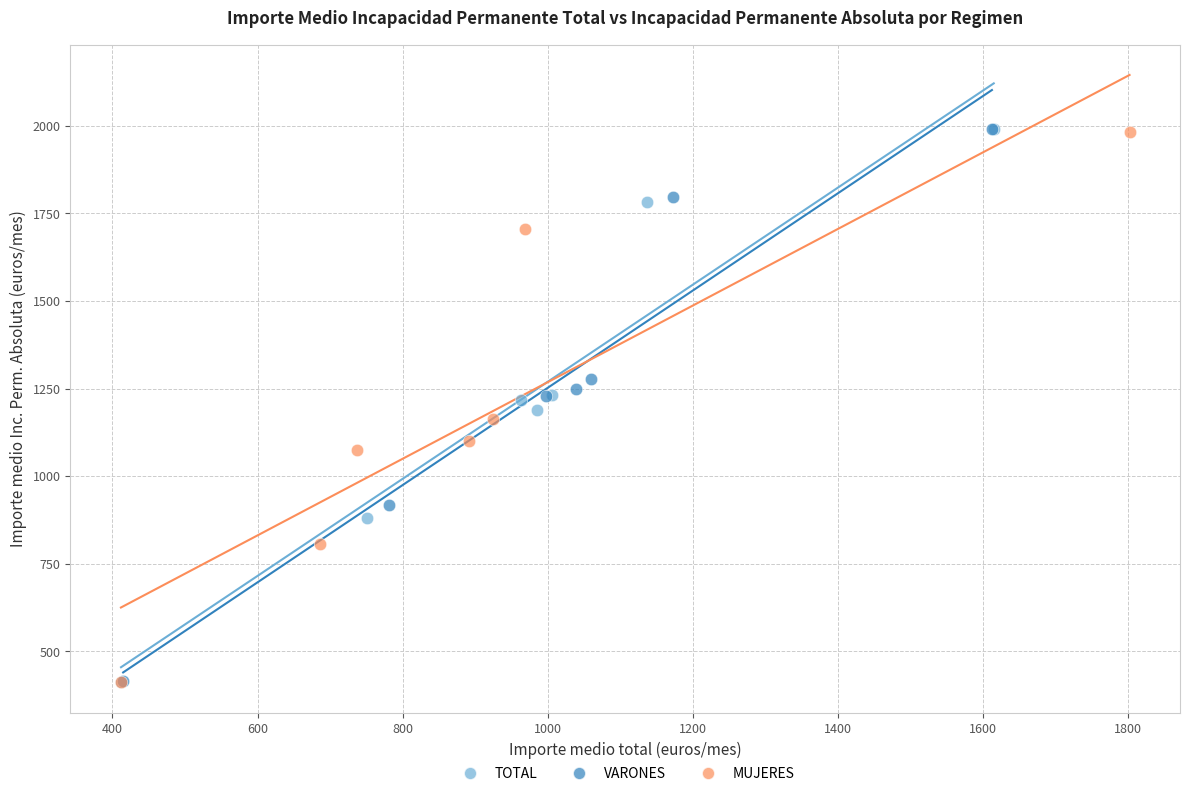

Which series has the widest spread of Y values?

TOTAL